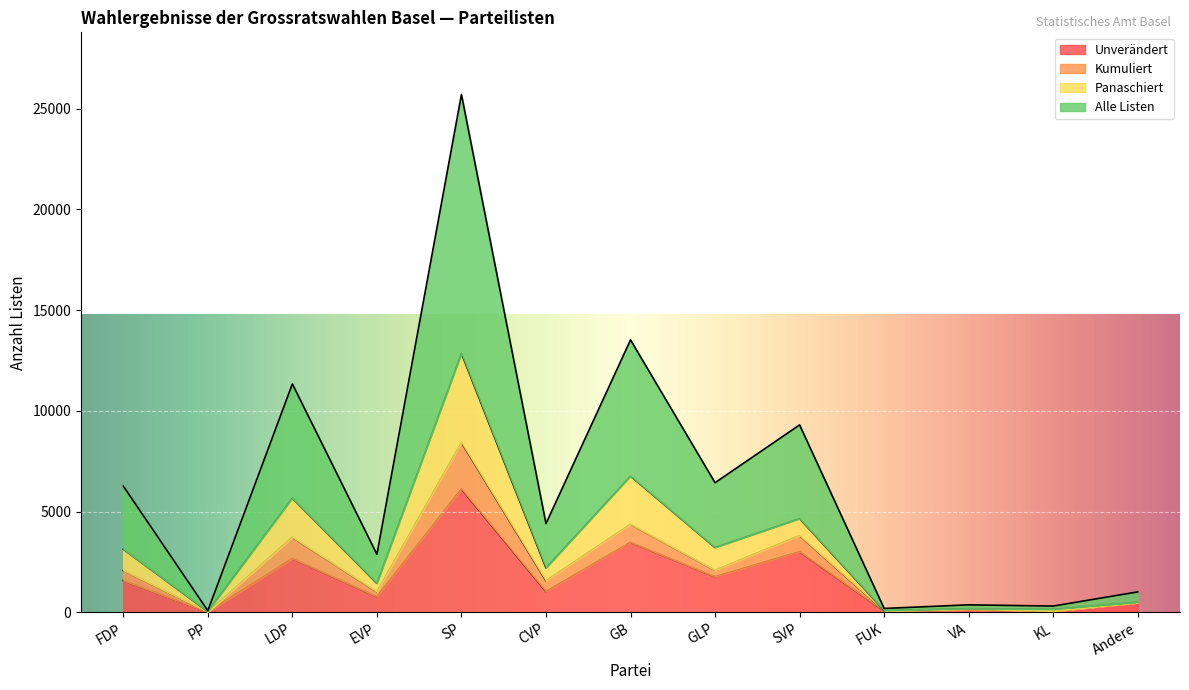

At which category is the sum across all series the highest?

SP